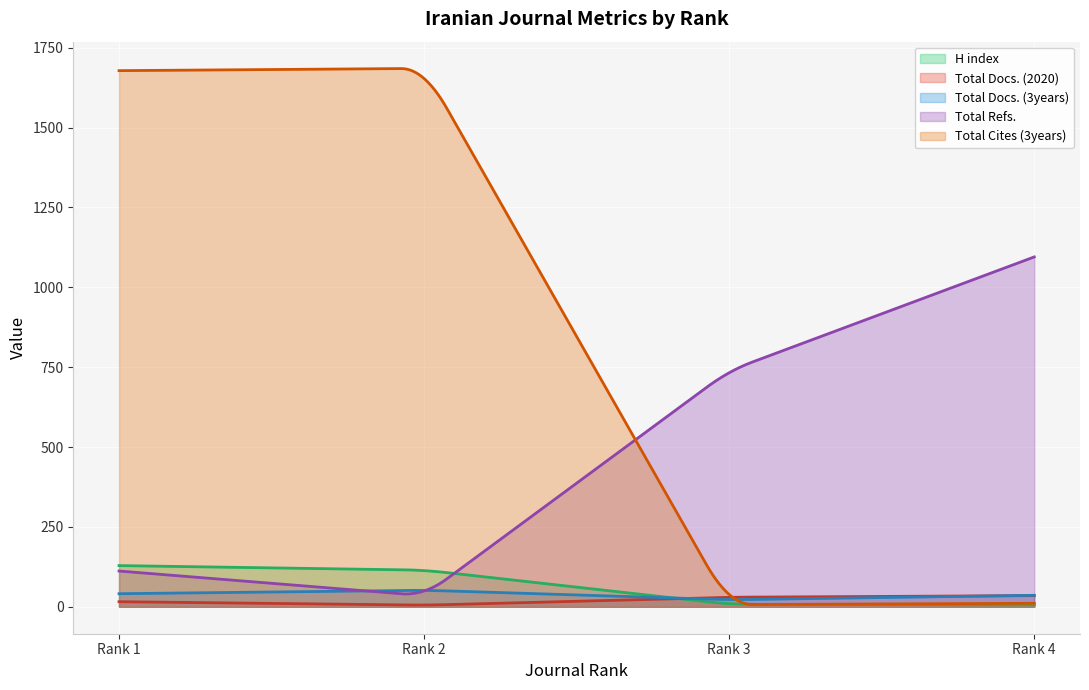

Which category has the lowest value in the Total Cites (3years) series?

Rank 3